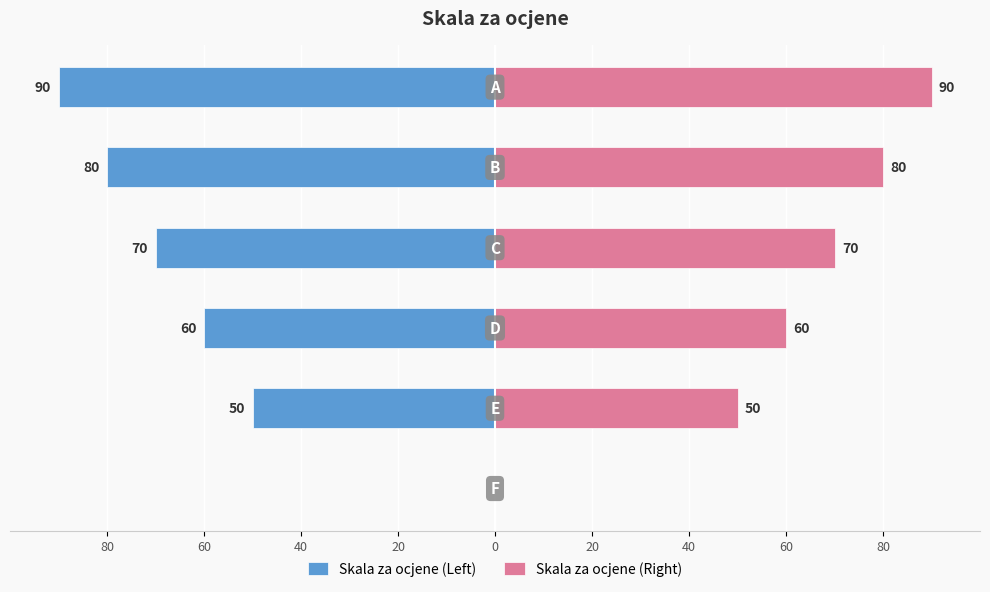

What are all the series names shown in the legend?

Skala za ocjene (Left), Skala za ocjene (Right)